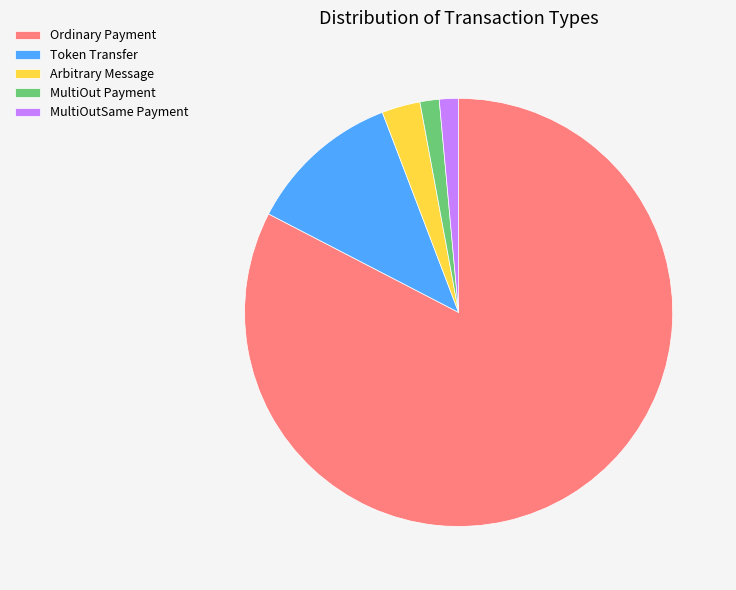

Does any single category account for the majority?

Yes